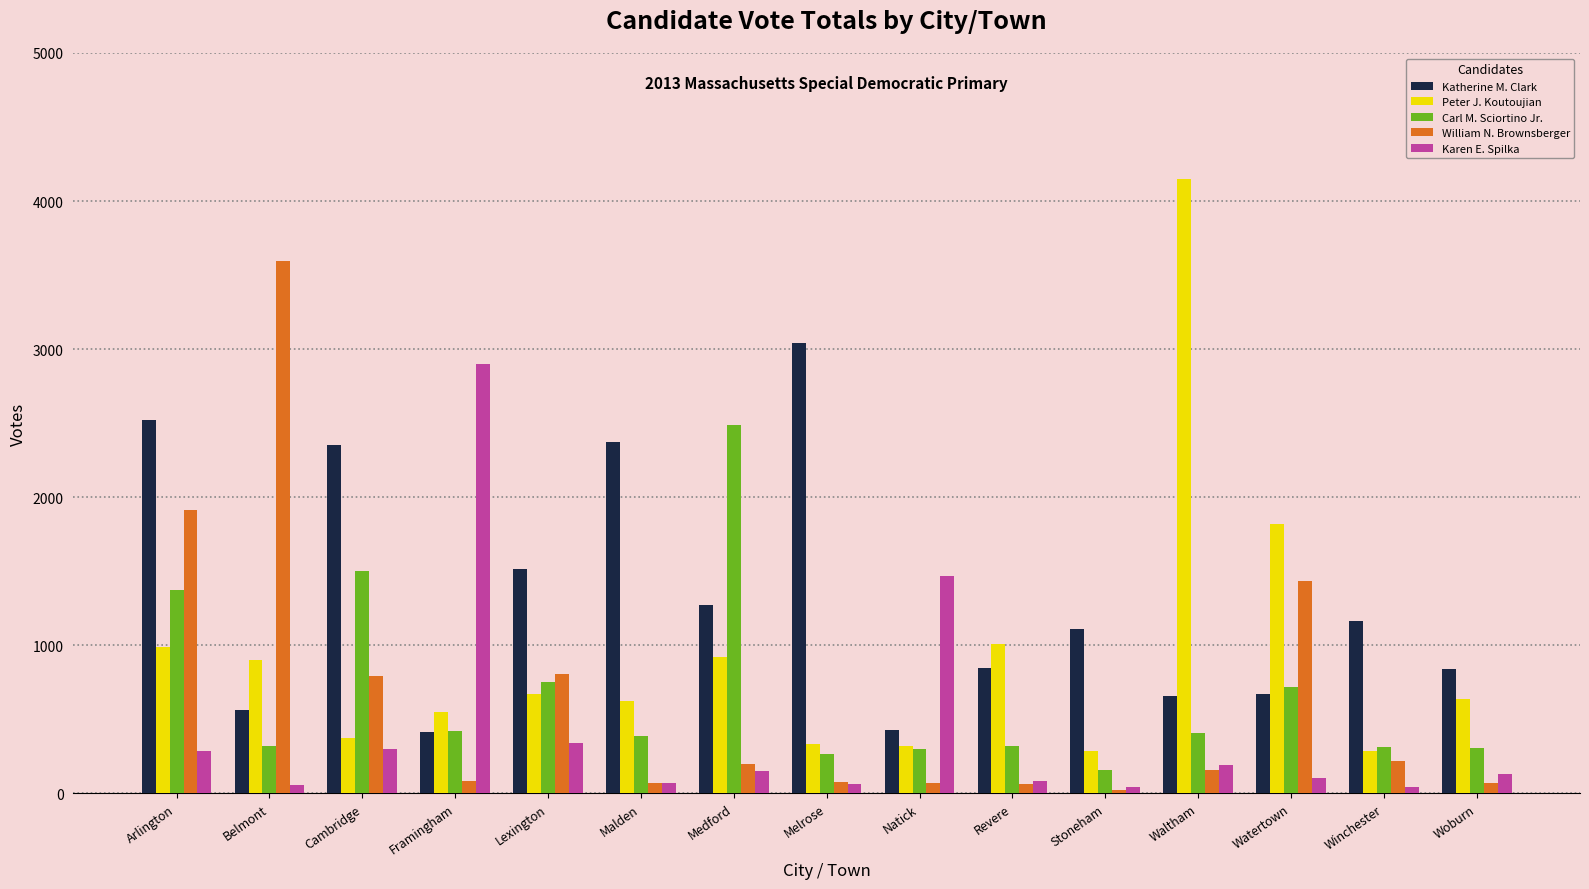

What is the difference between the maximum and minimum values in the Katherine M. Clark series?

2631